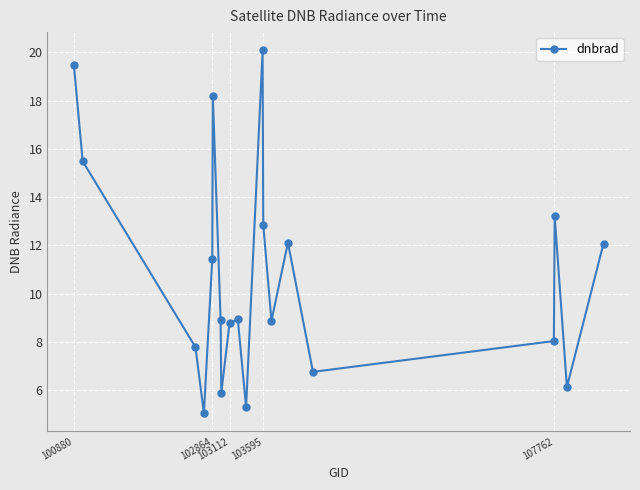

What is the sum of all values?

215.3